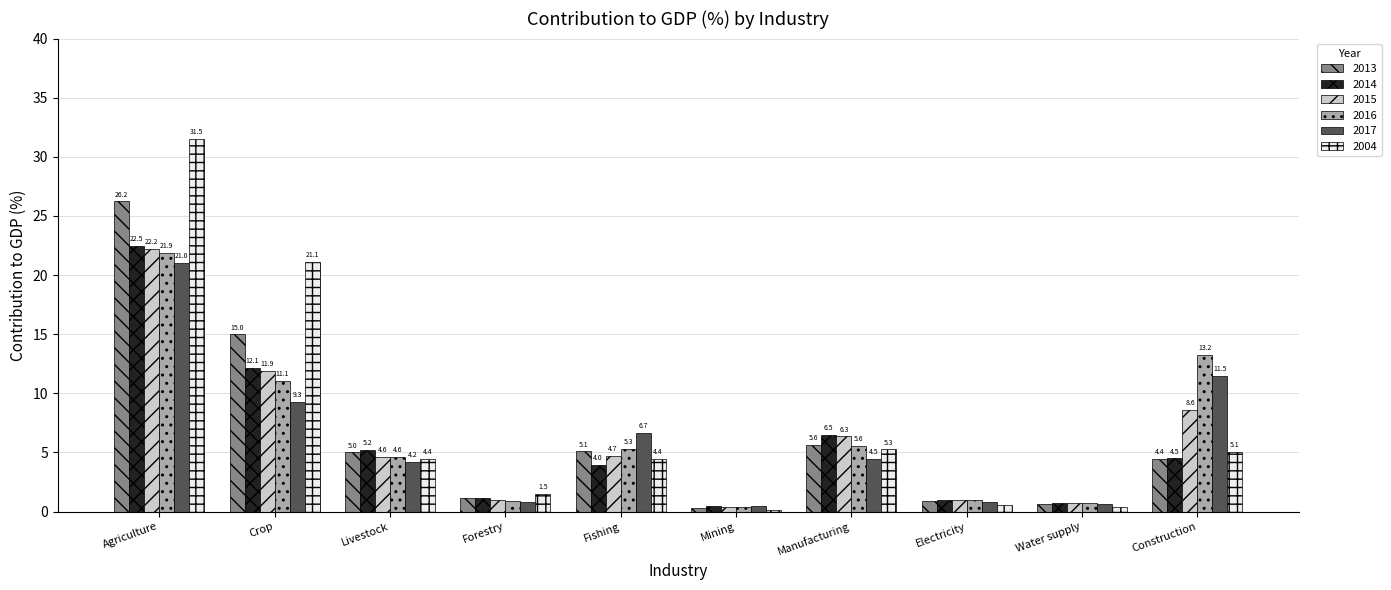

What is the sum of all 2016 values?

64.7